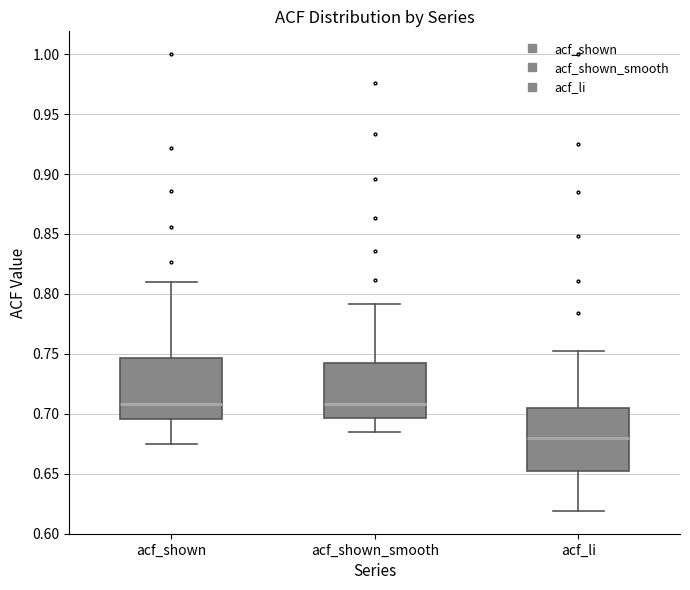

Reading left to right, transcribe this box plot: for each box, give where its median line is, the range the box spans, and where its two whiskers end, as read against the y-axis. The values are not printed on the chart, so give them approximately, as read against the axis.

acf_shown: median 0.710, box 0.695 to 0.745, whiskers 0.675 to 0.810
acf_shown_smooth: median 0.710, box 0.695 to 0.745, whiskers 0.685 to 0.790
acf_li: median 0.680, box 0.655 to 0.705, whiskers 0.620 to 0.750